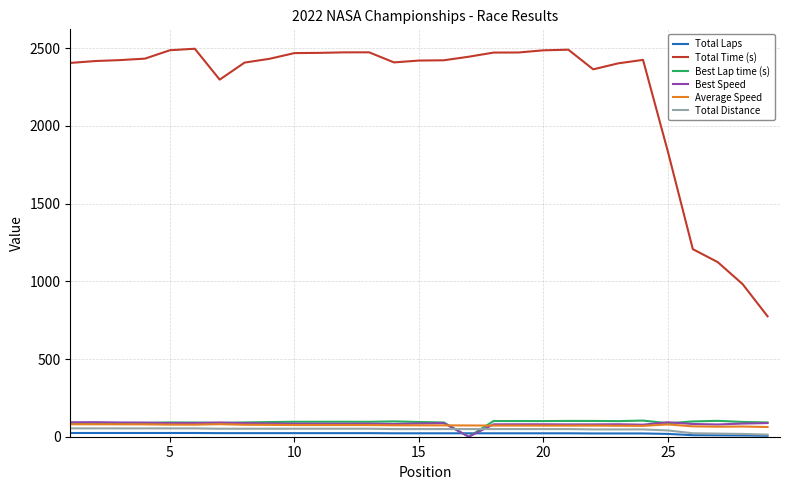

Does the chart have visible grid lines?

Yes